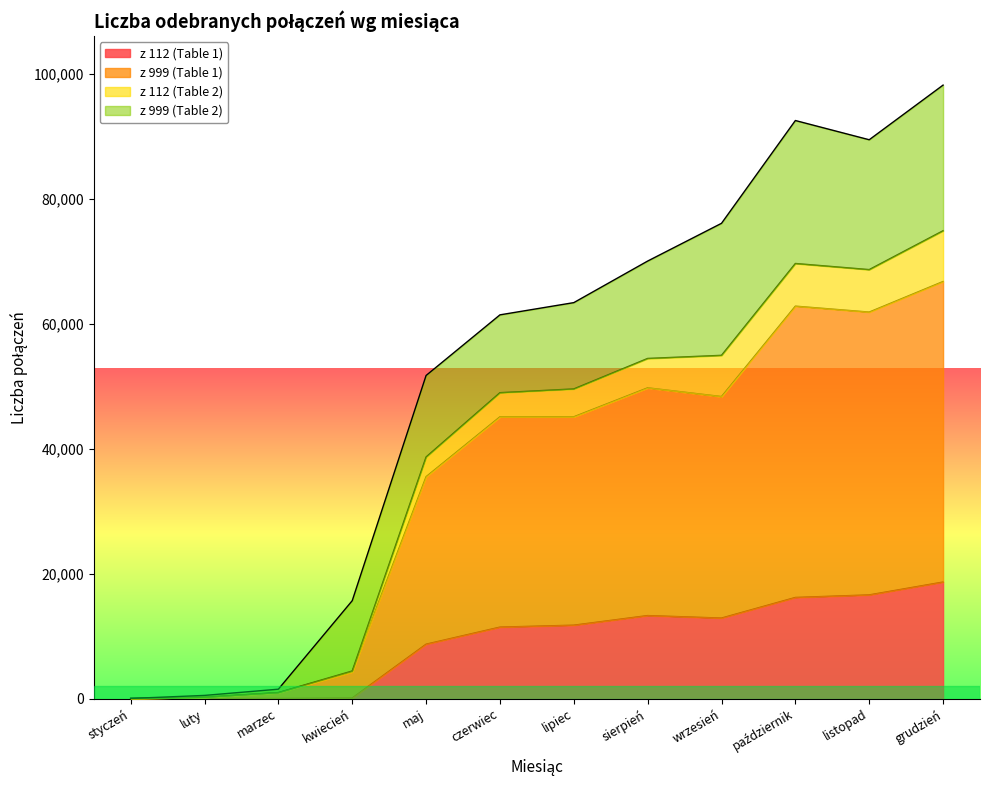

The z 112 (Table 1) series shows -9431 at styczeń. True or false?

False